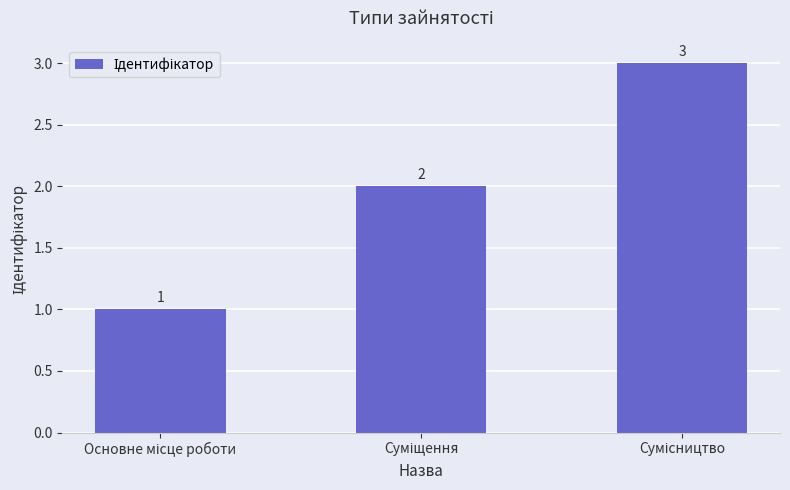

What is the sum of all values?

6